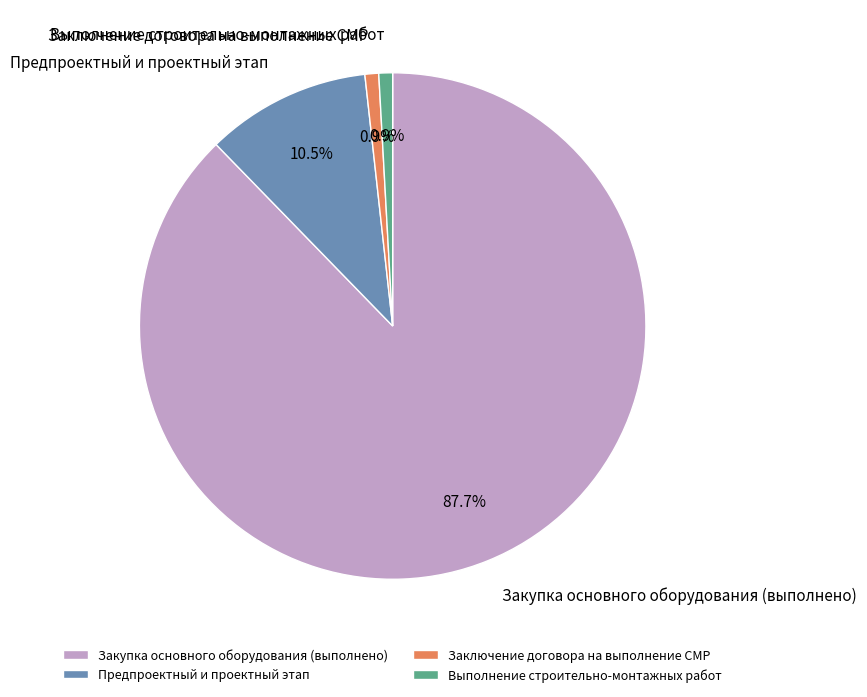

What percentage is NOT represented by Закупка основного оборудования (выполнено)?

12.3%